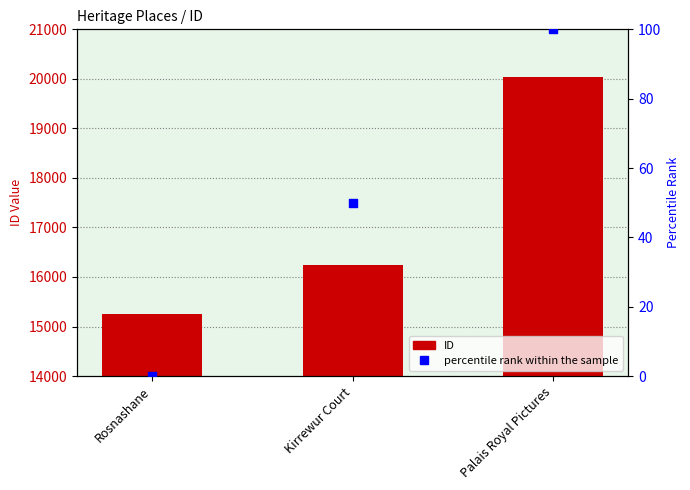

Which series has the largest total across all categories?

ID